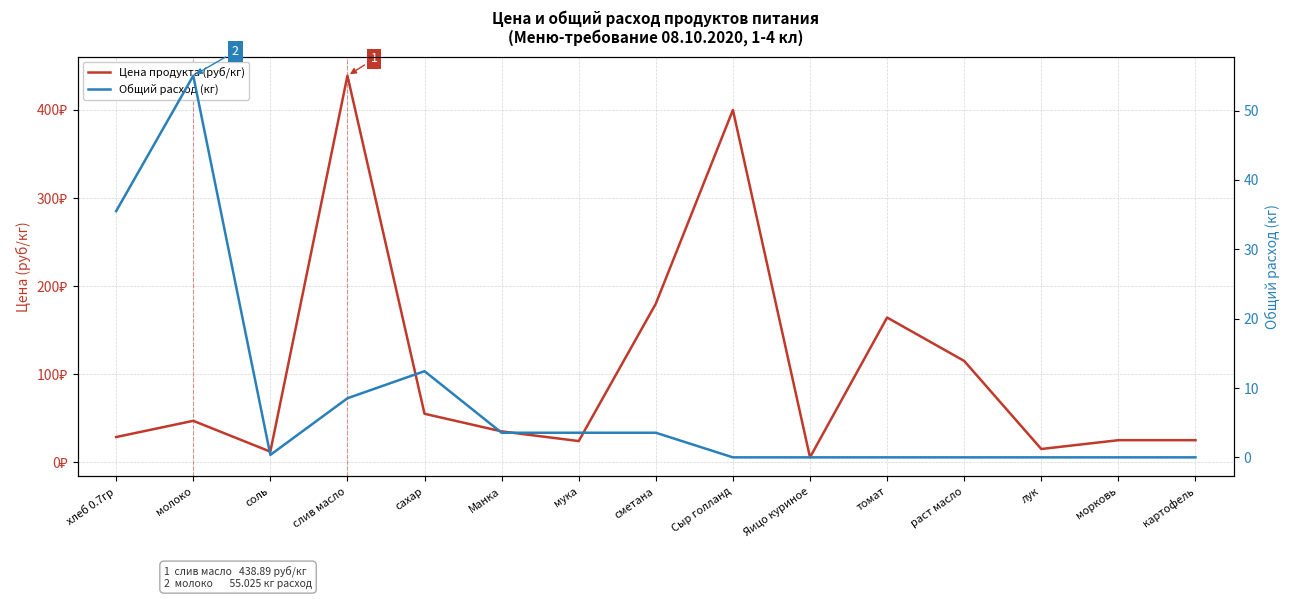

What is the difference between the highest and lowest values at лук?

15.0